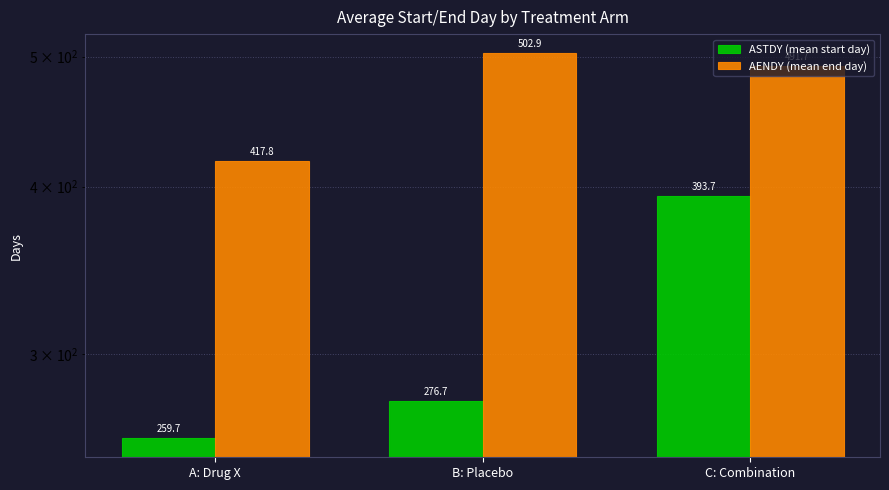

What is the label of the 2nd bar from the right?

B: Placebo